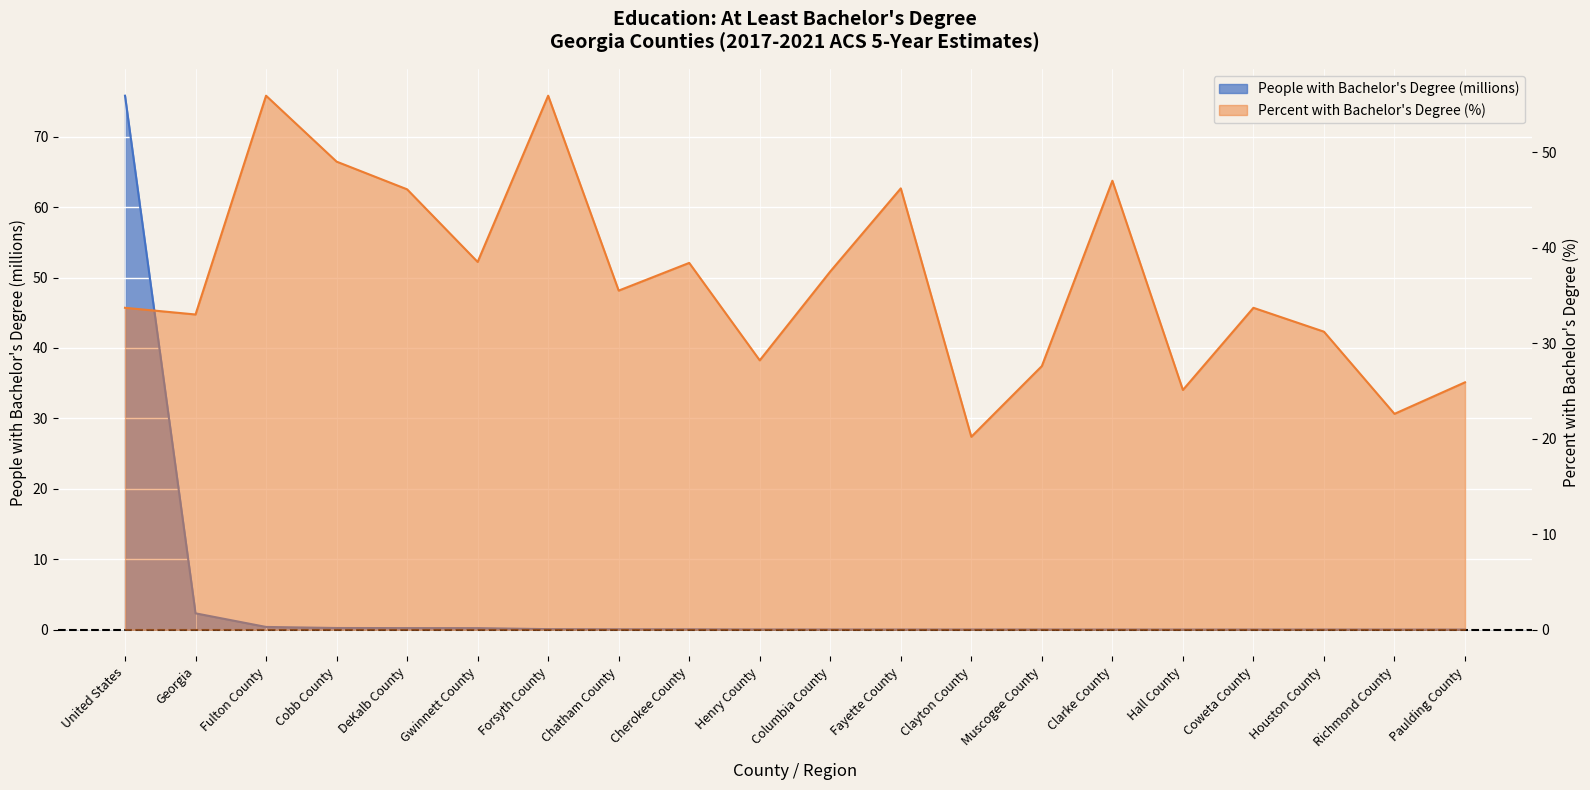

List the labels in order of People with Bachelor's Degree value, largest first.

United States, Georgia, Fulton County, Cobb County, DeKalb County, Gwinnett County, Forsyth County, Chatham County, Cherokee County, Henry County, Columbia County, Fayette County, Clayton County, Muscogee County, Clarke County, Hall County, Coweta County, Houston County, Richmond County, Paulding County